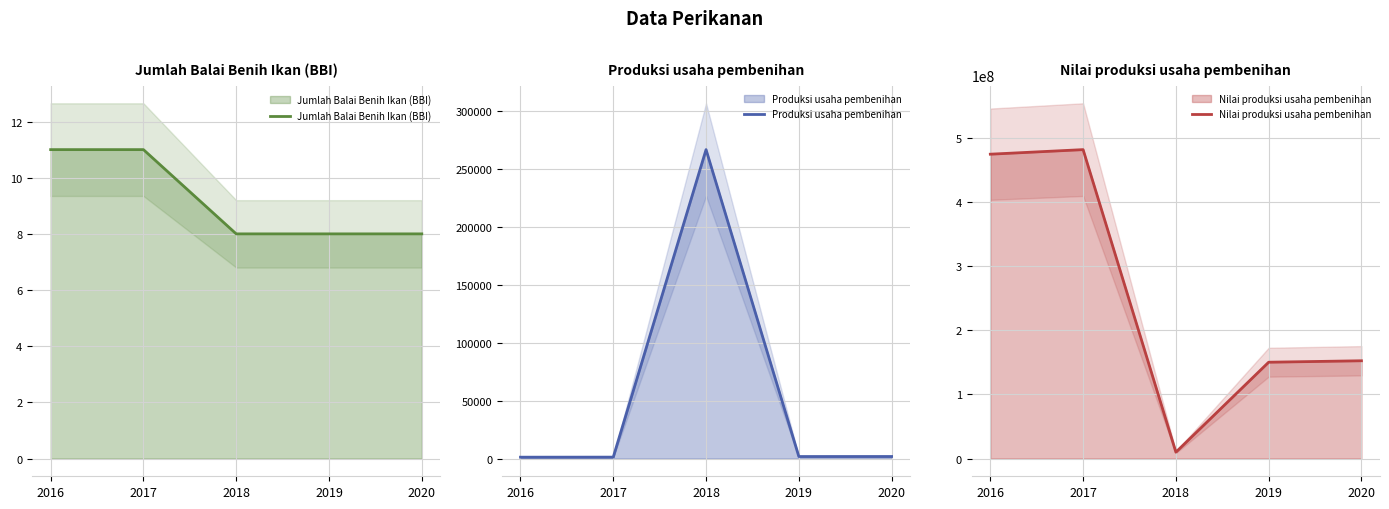

Where is Jumlah Balai Benih Ikan (BBI) nearest to the value 9?

2018